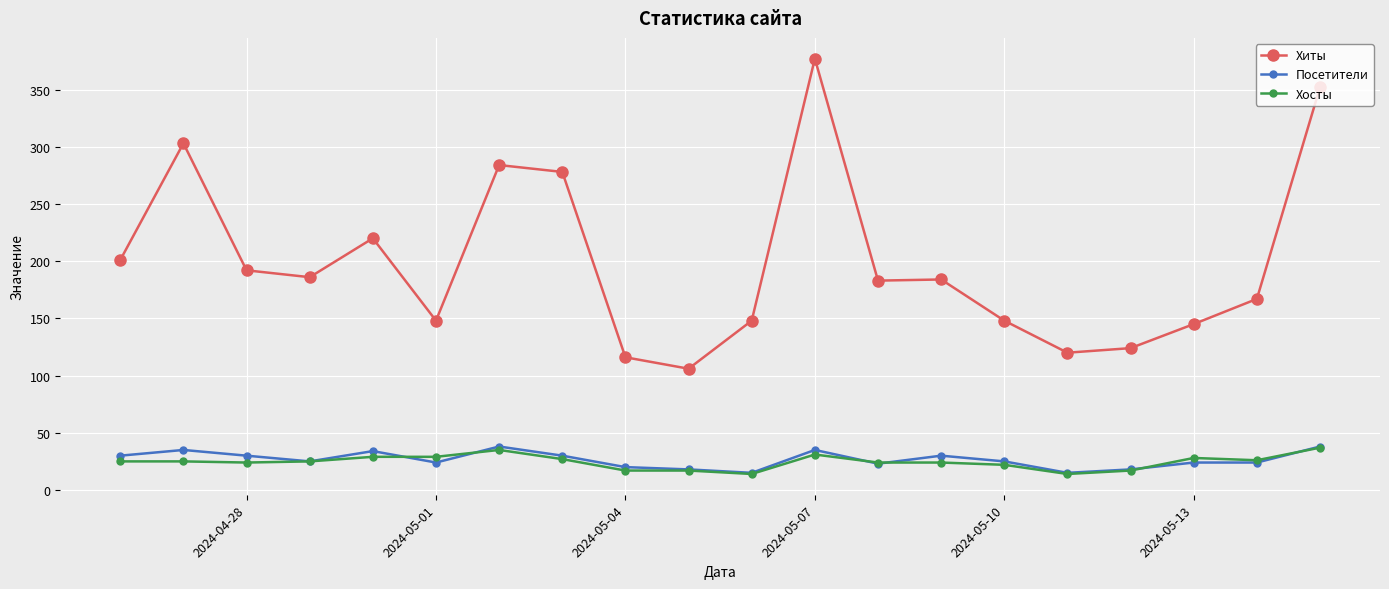

True or false: Хиты and Хосты cross at least once.

False